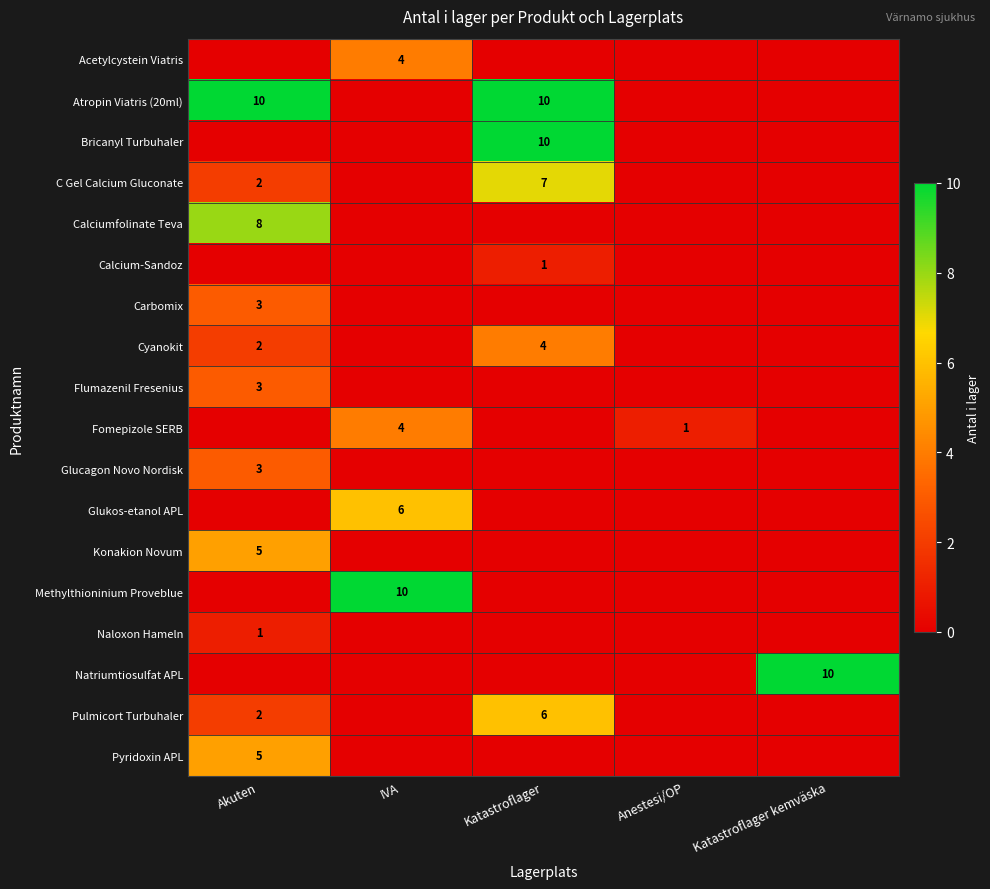

What is the sum of the Atropin Viatris (20ml) values at Anestesi/OP and Akuten?

10